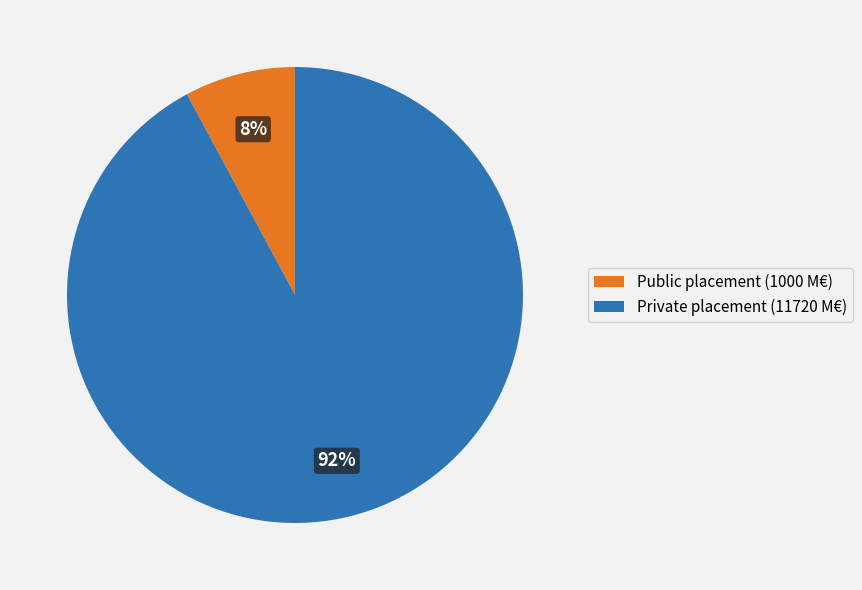

Between Private placement and Public placement, which is larger?

Private placement